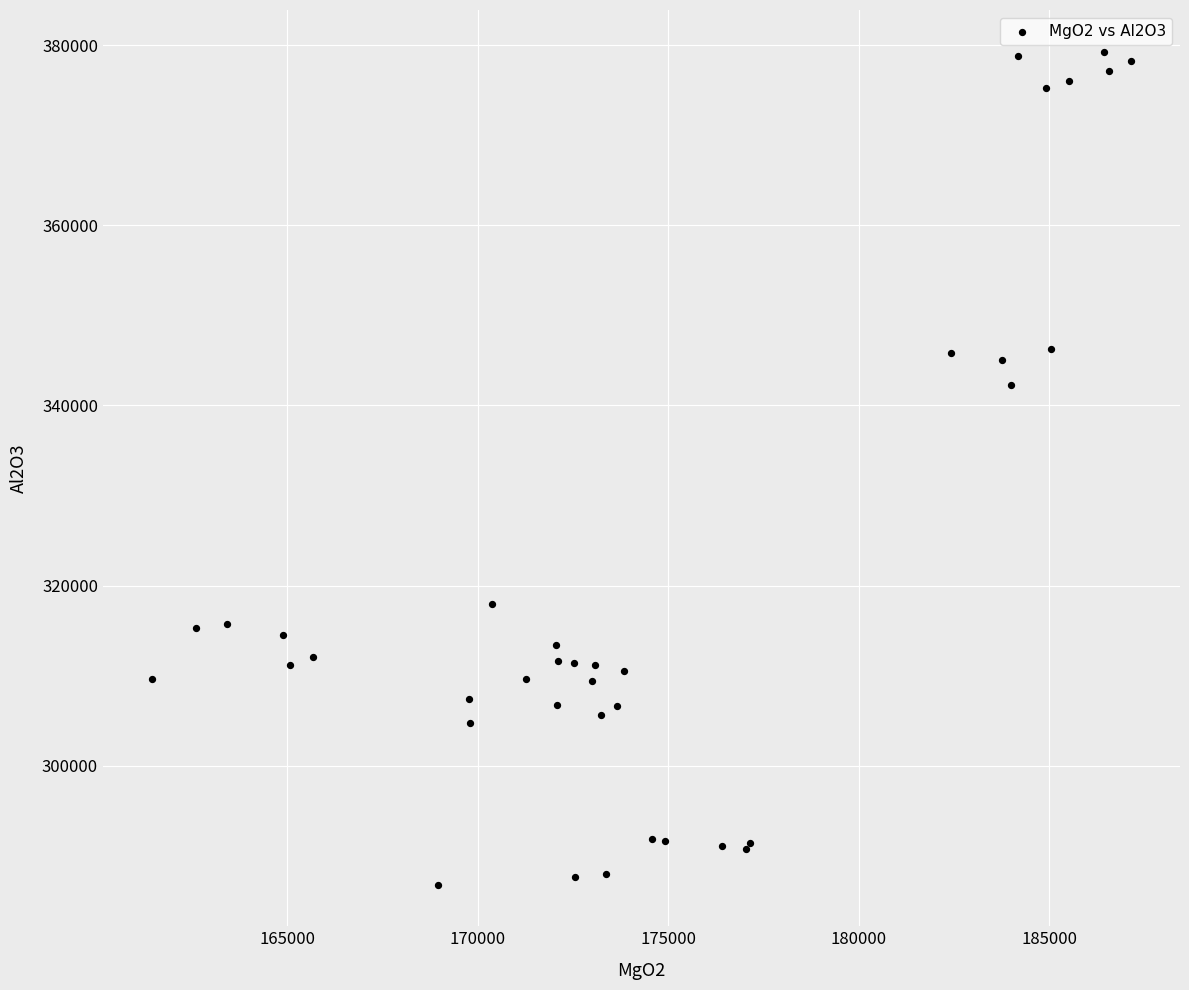

What Y value in the scatter plot is closest to 333043?

342277.4